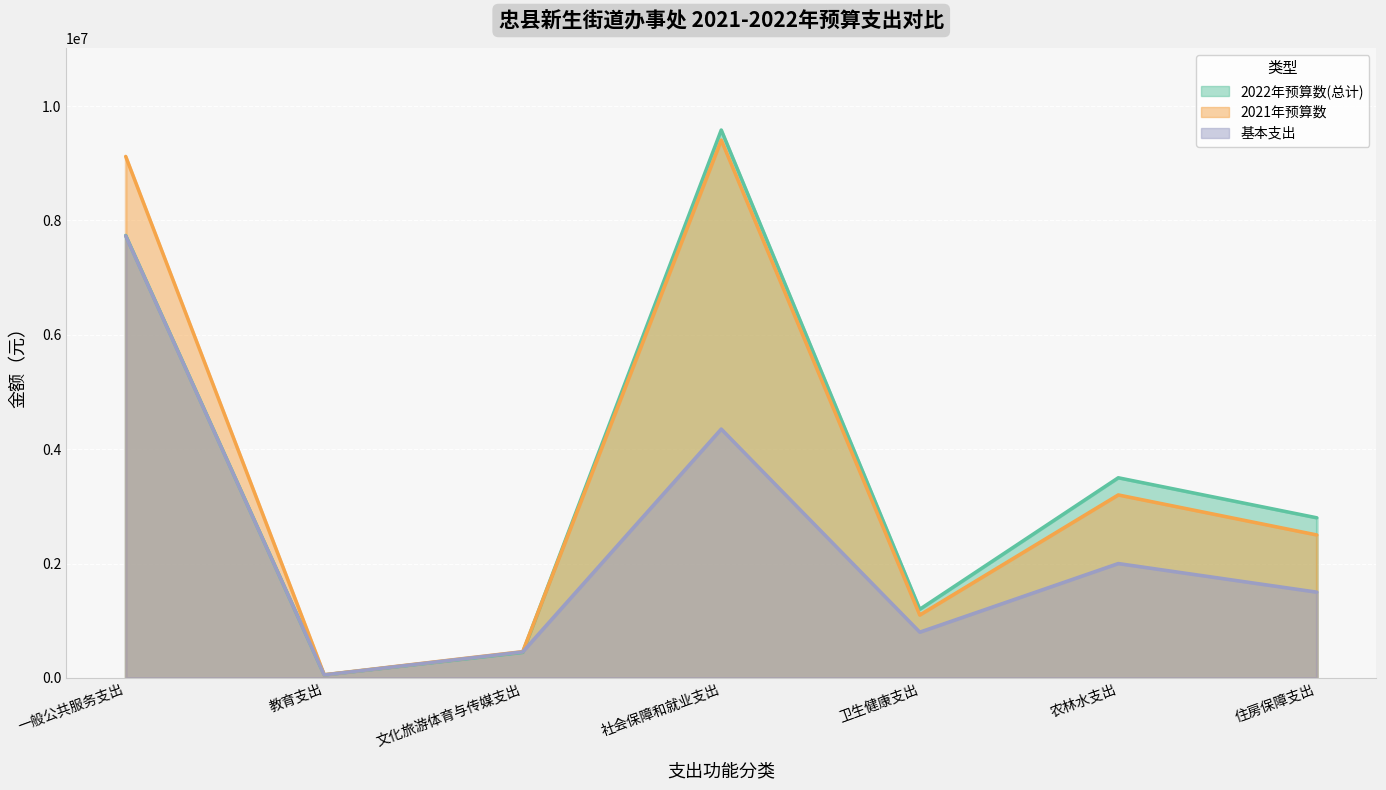

What is the difference between the maximum and minimum values in the 基本支出 series?

7678625